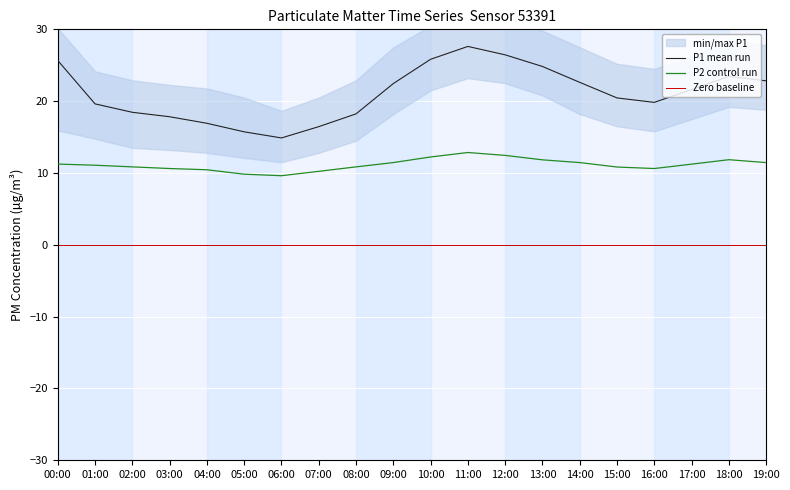

At which label is P2 closest to 11?

01:00